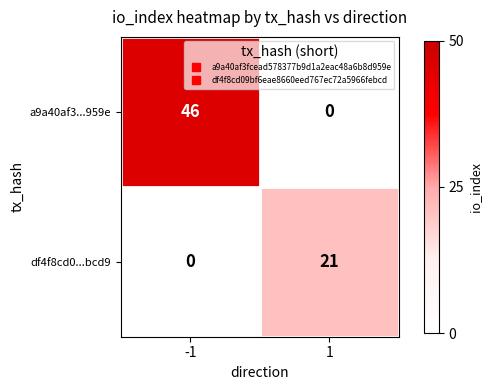

How many values in df4f8cd0...bcd9 are above zero?

1